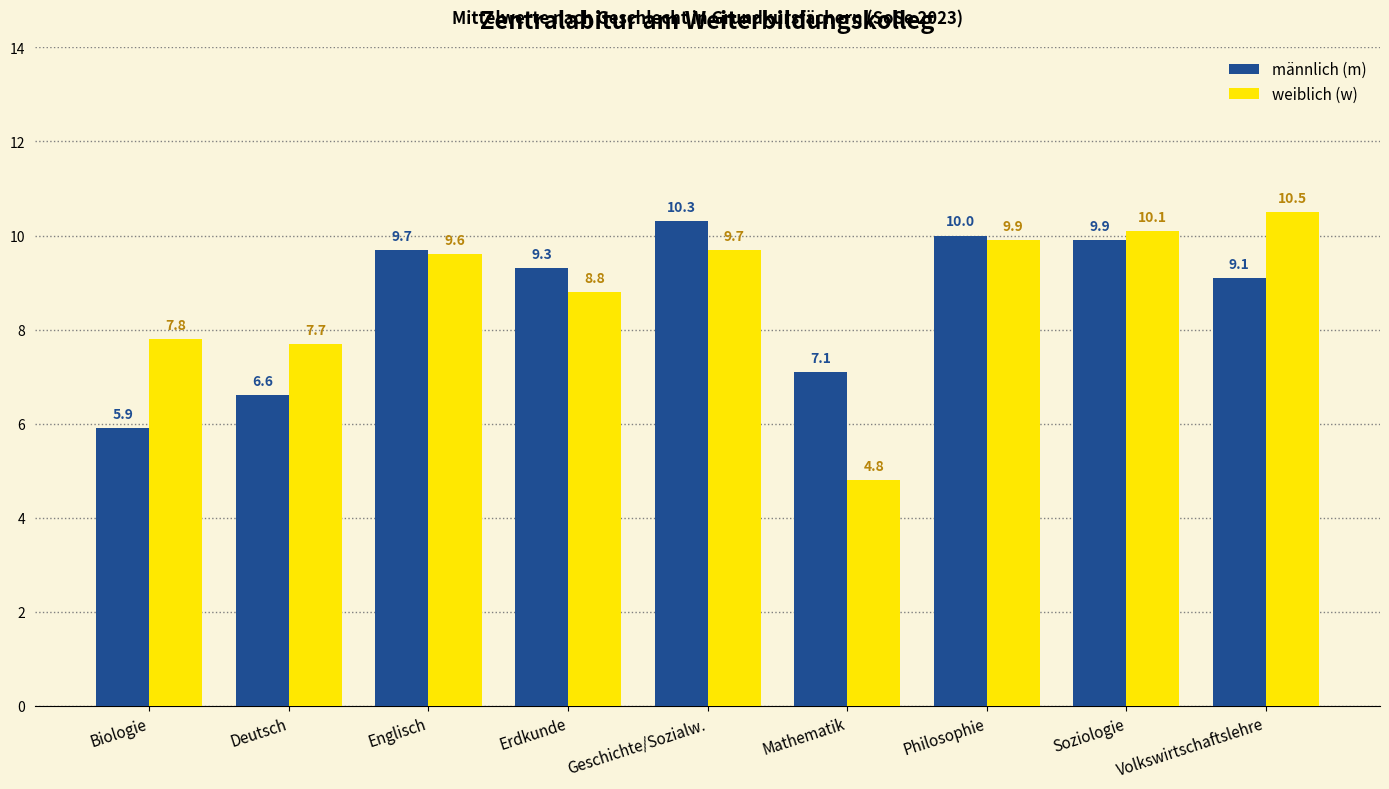

What is the total value across all series at Biologie?

13.7